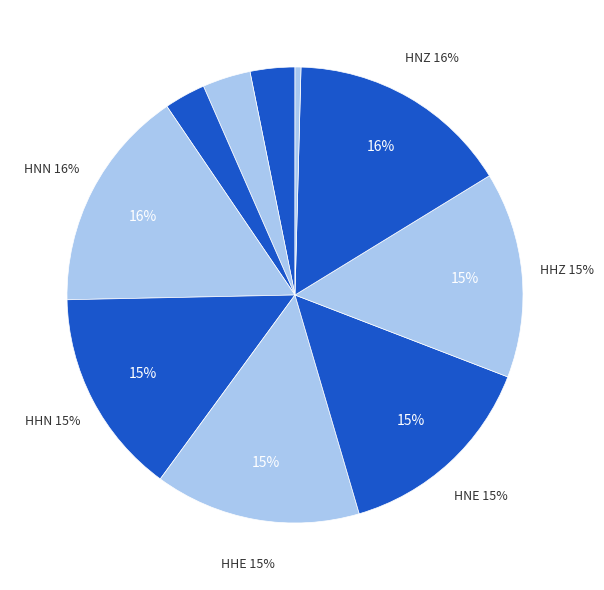

Is there a majority slice in this chart?

No